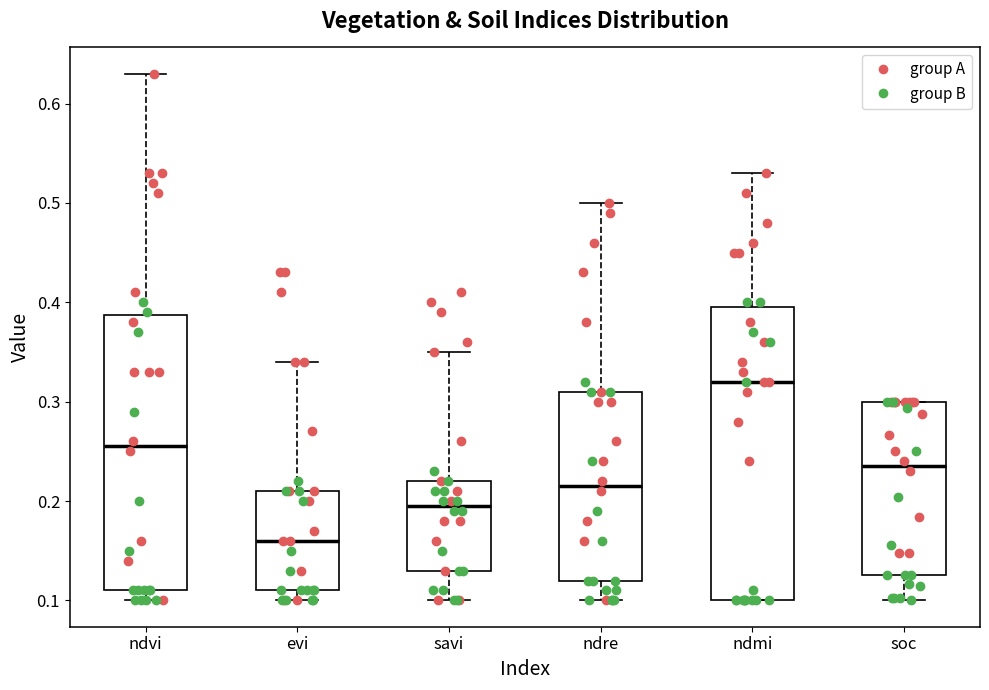

Which box's median line is the lowest?

evi